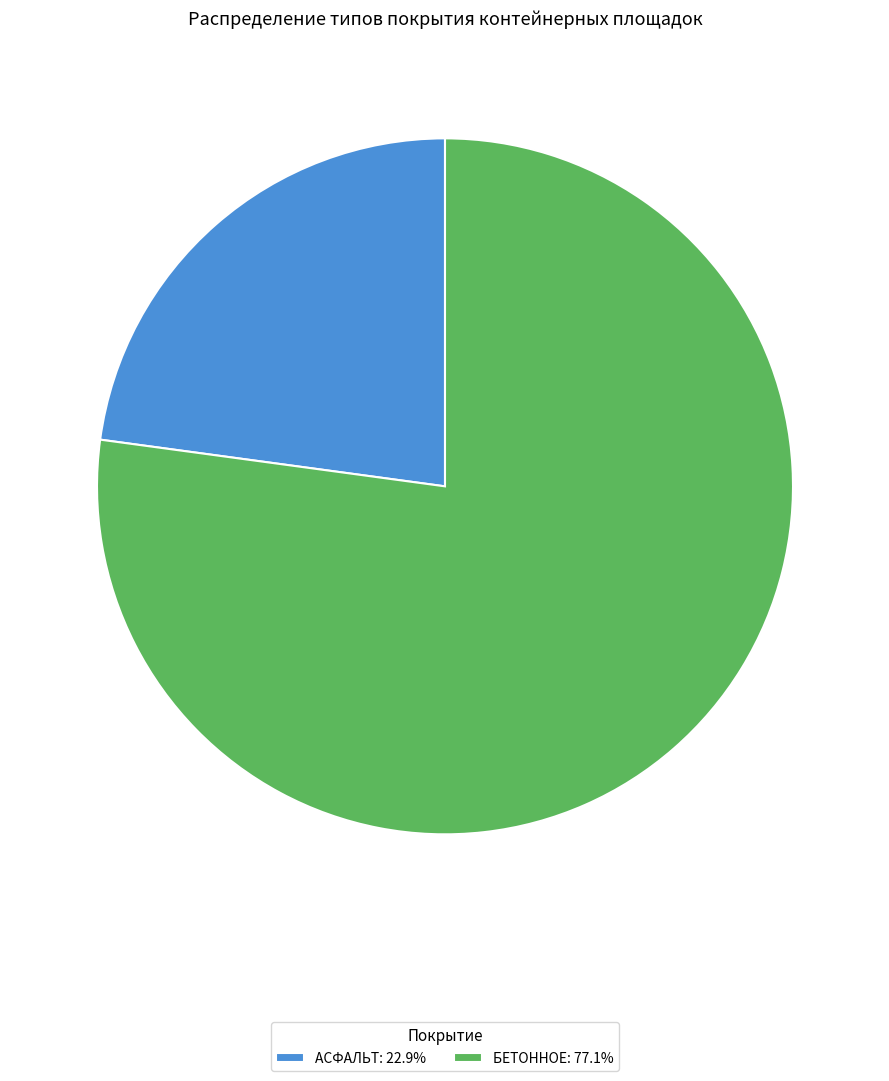

Is there a majority slice in this chart?

Yes